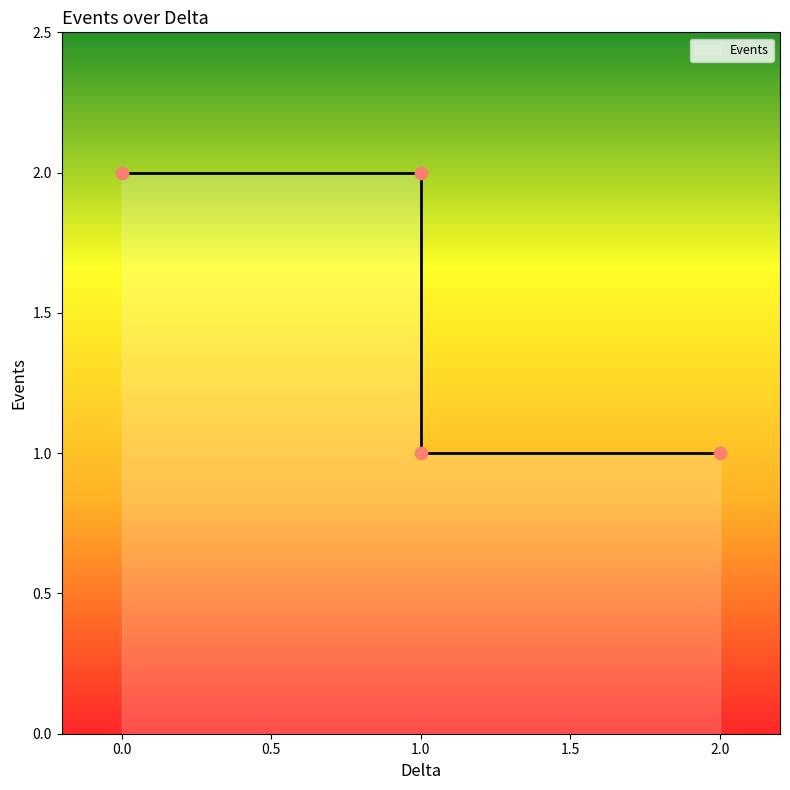

What is the ratio of the value at 2 to the value at 0?

0.5